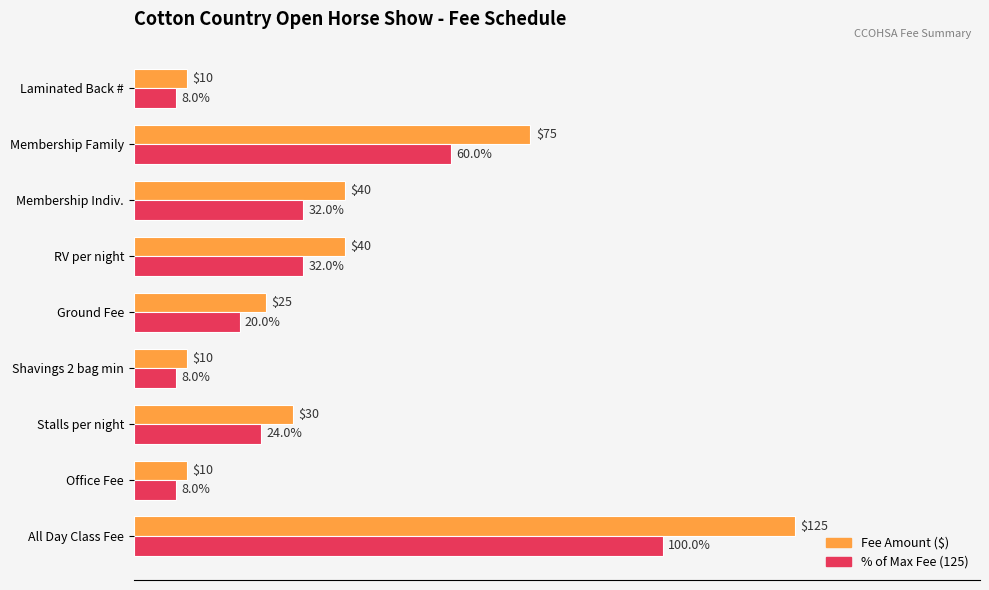

At which category is the sum across all series the highest?

All Day Class Fee